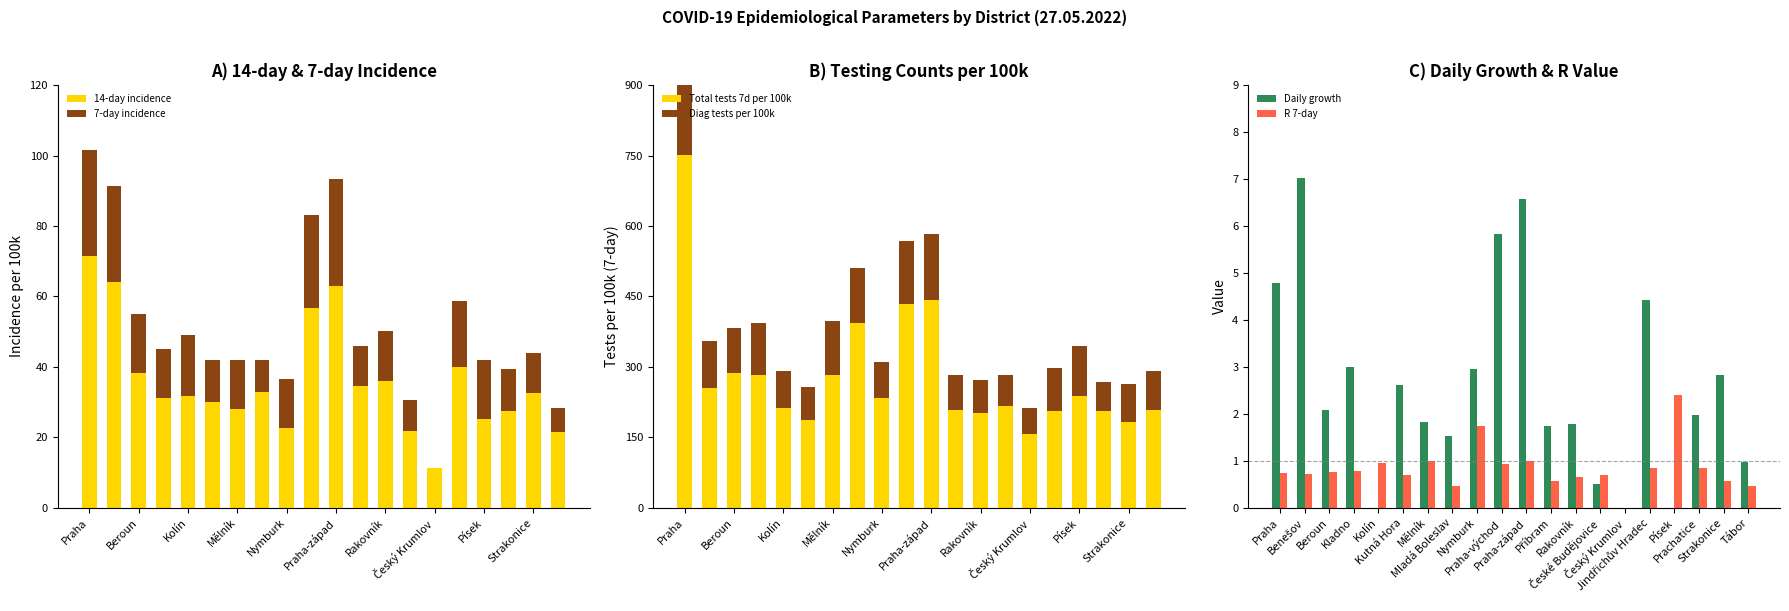

What is the sum of all 14-day incidence values?

721.1